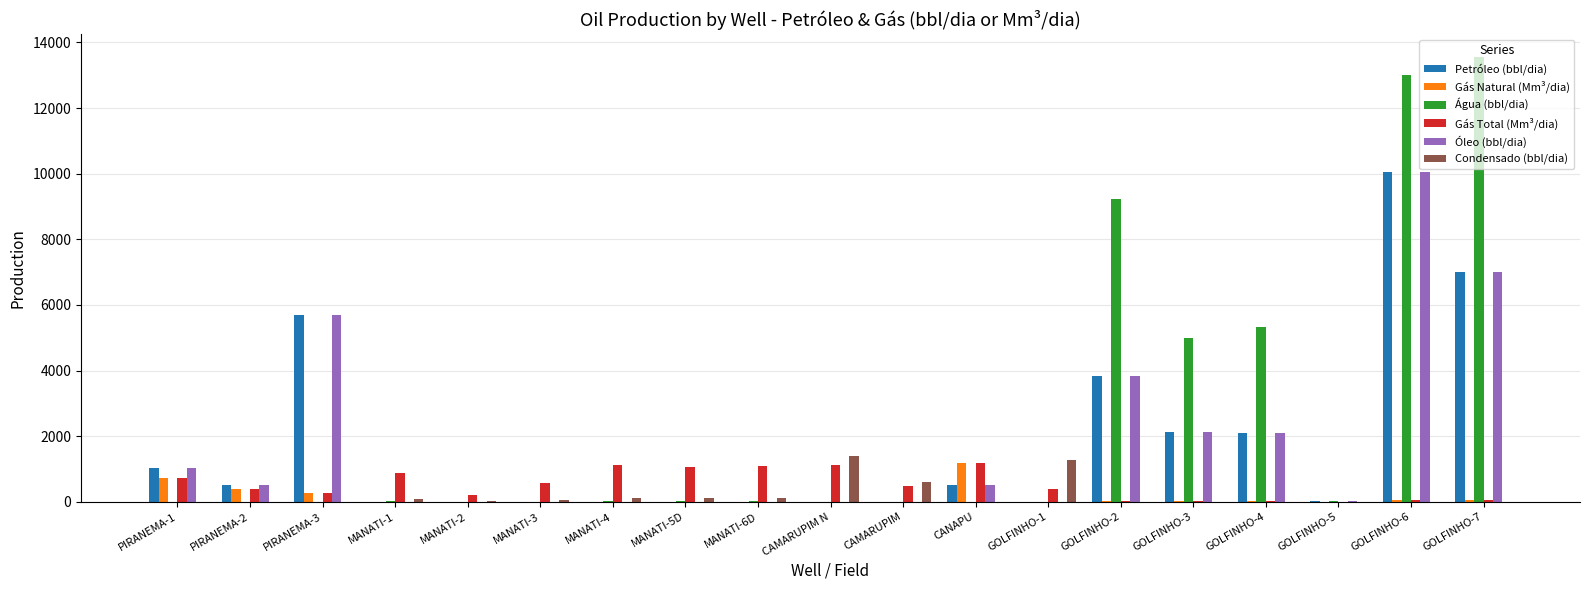

Count the number of categories in the chart.

19